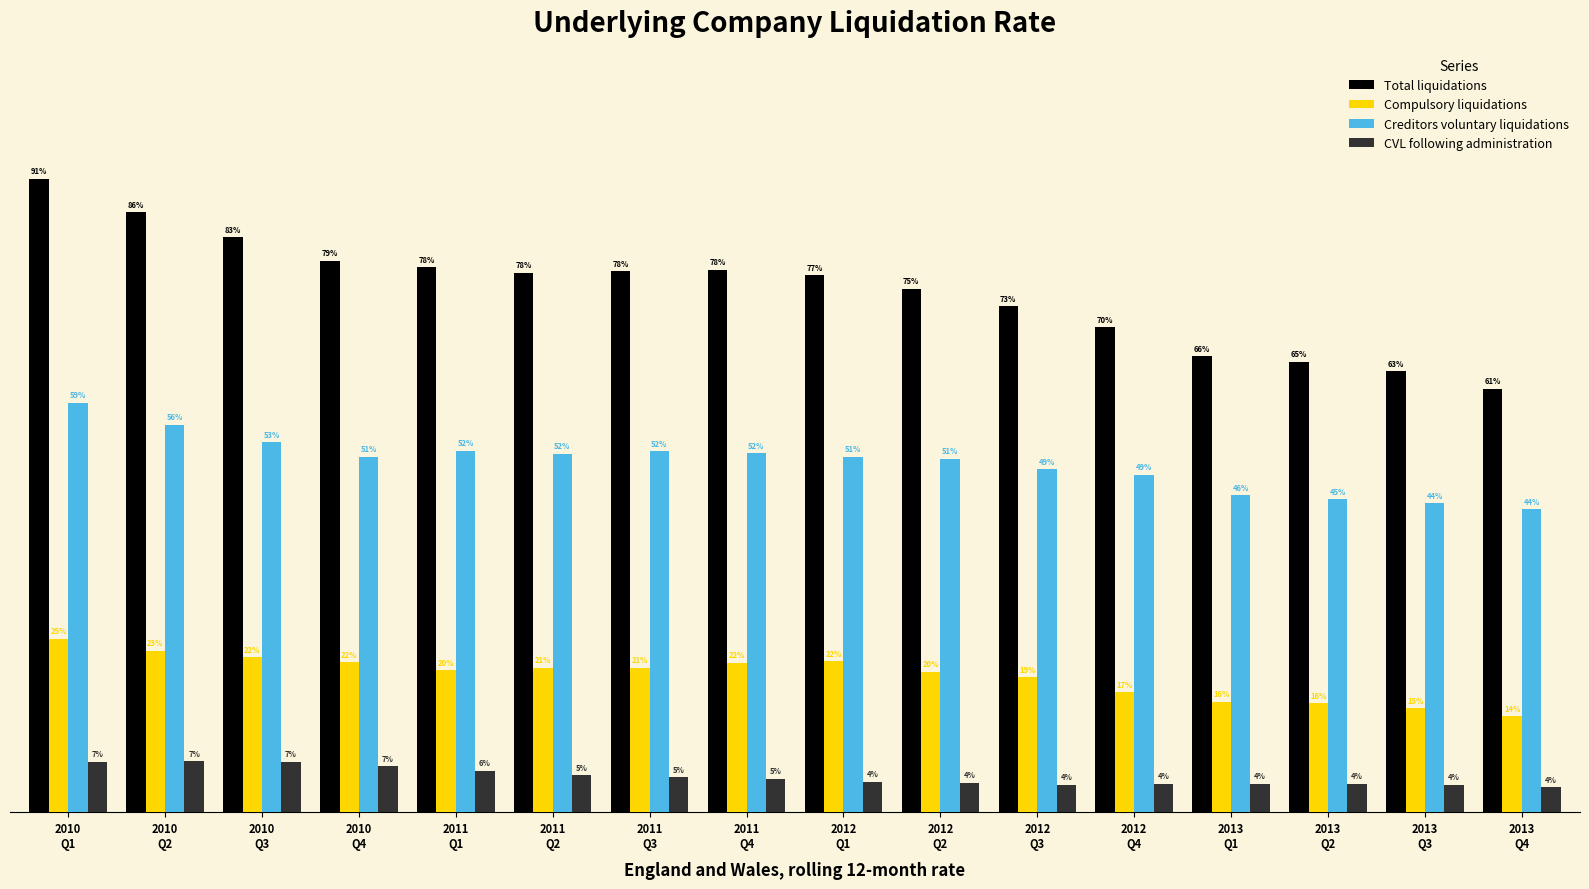

List the series in order of their overall mean, highest first.

Total liquidations, Creditors voluntary liquidations, Compulsory liquidations, CVL following administration